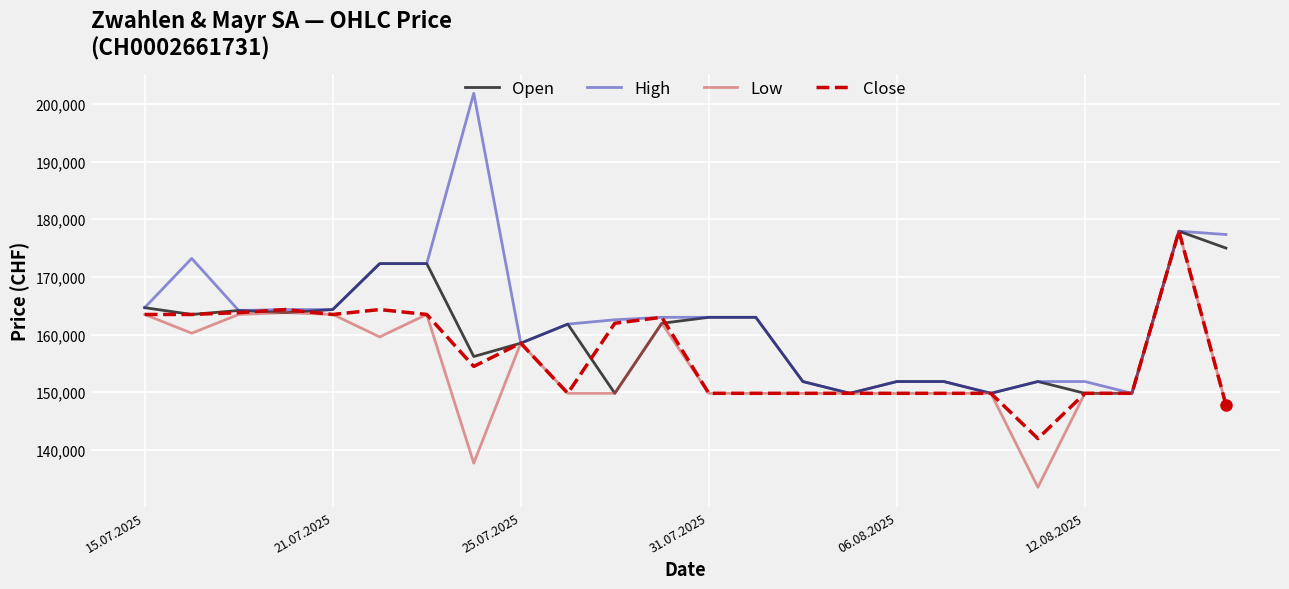

Which series has the largest range (max minus min)?

High